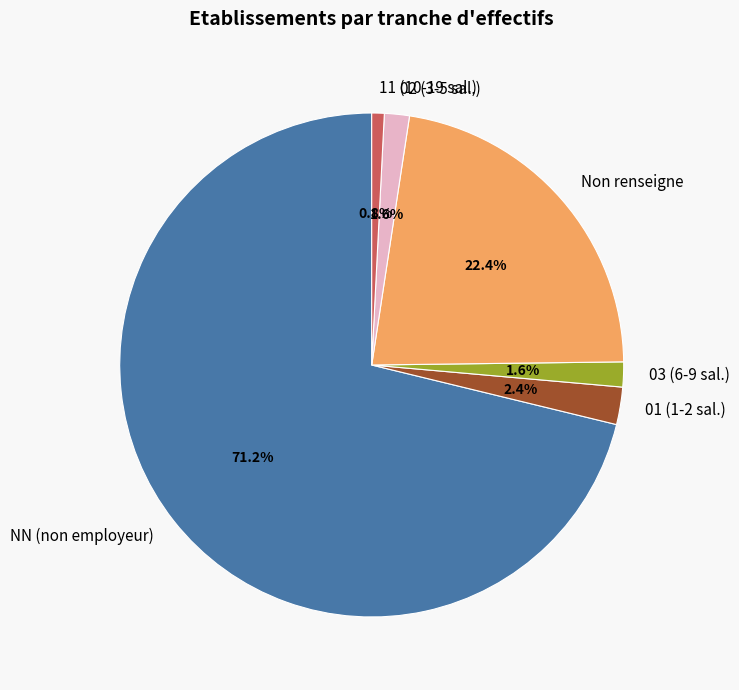

What is the total percentage of 03 (6-9 sal.) and 01 (1-2 sal.)?

4.0%